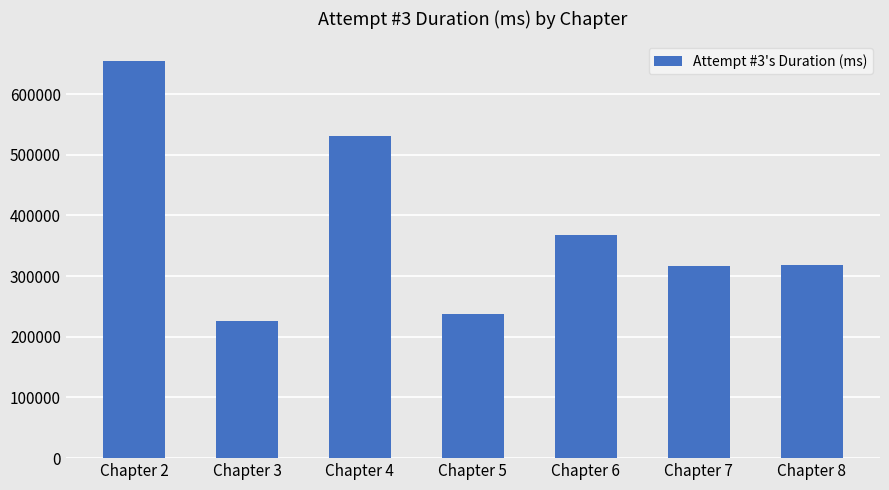

What is the value of the 4th bar from the left?

237974